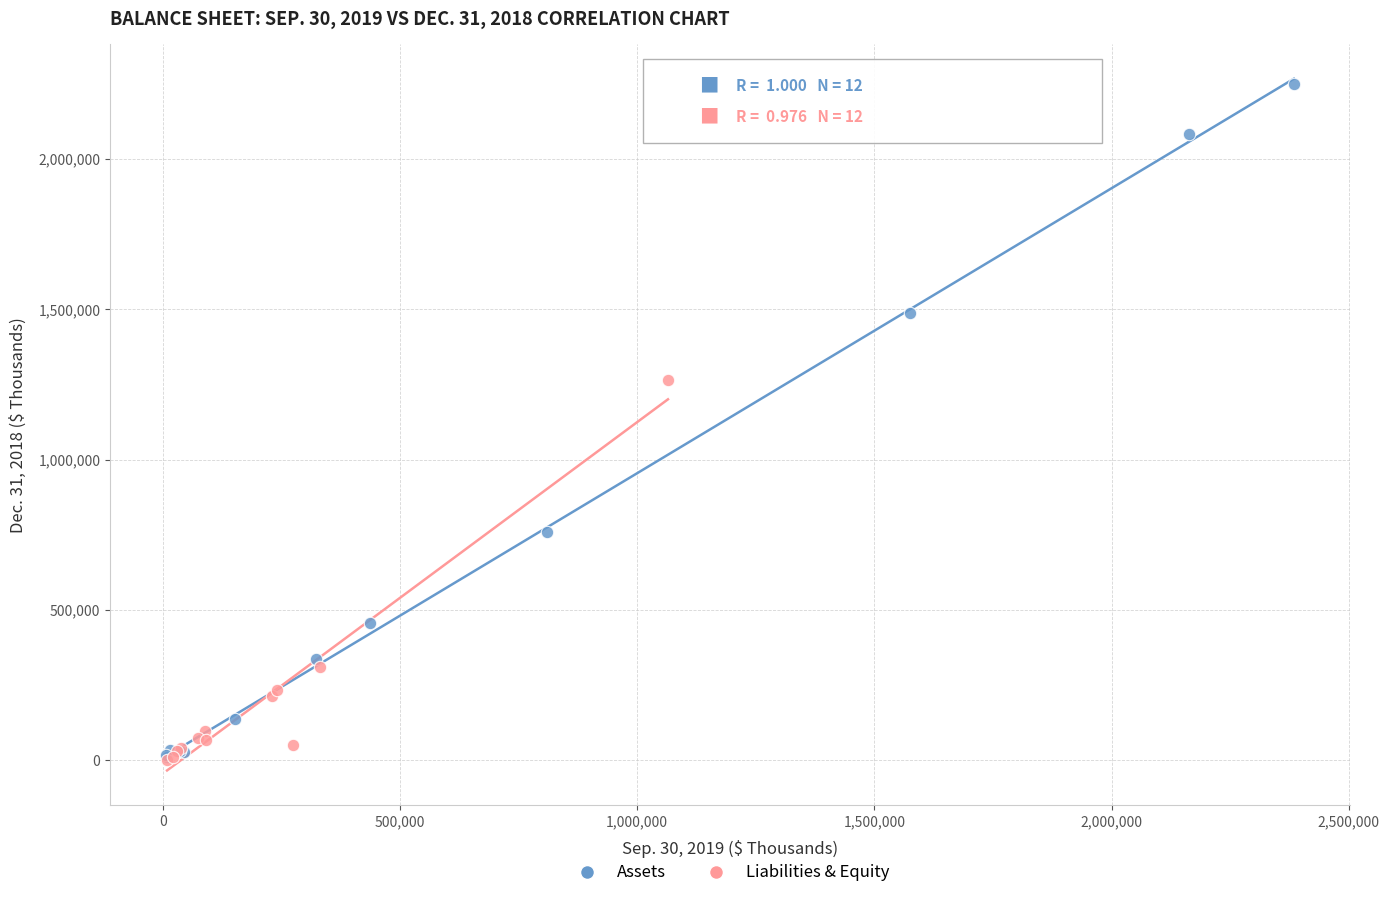

Which series has the widest spread of Y values?

Assets